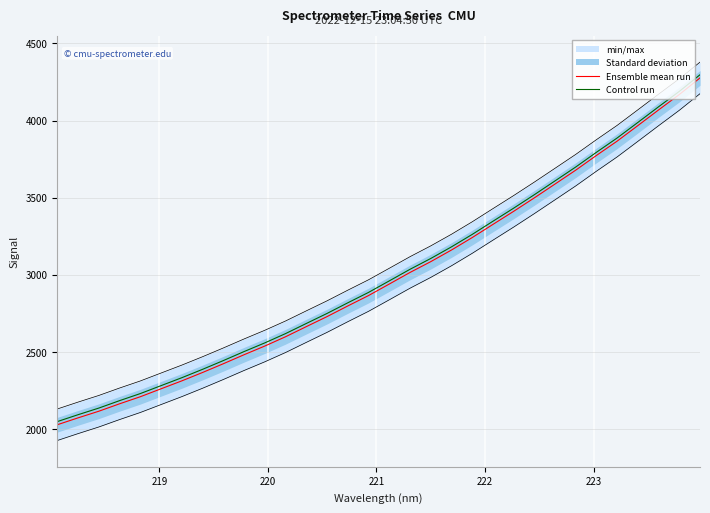

True or false: Ensemble mean run and Control run cross at least once.

False